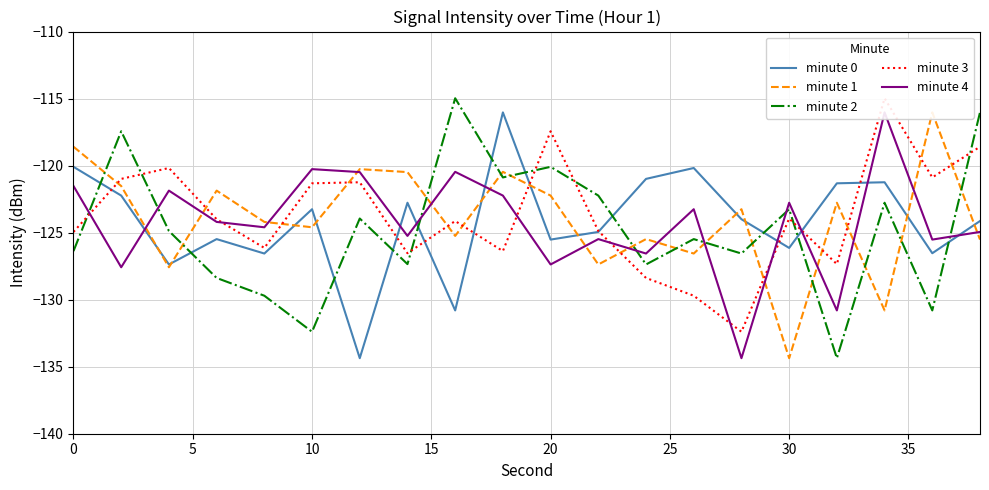

What is the difference between the second highest and second lowest values in the minute 3 series?

12.3